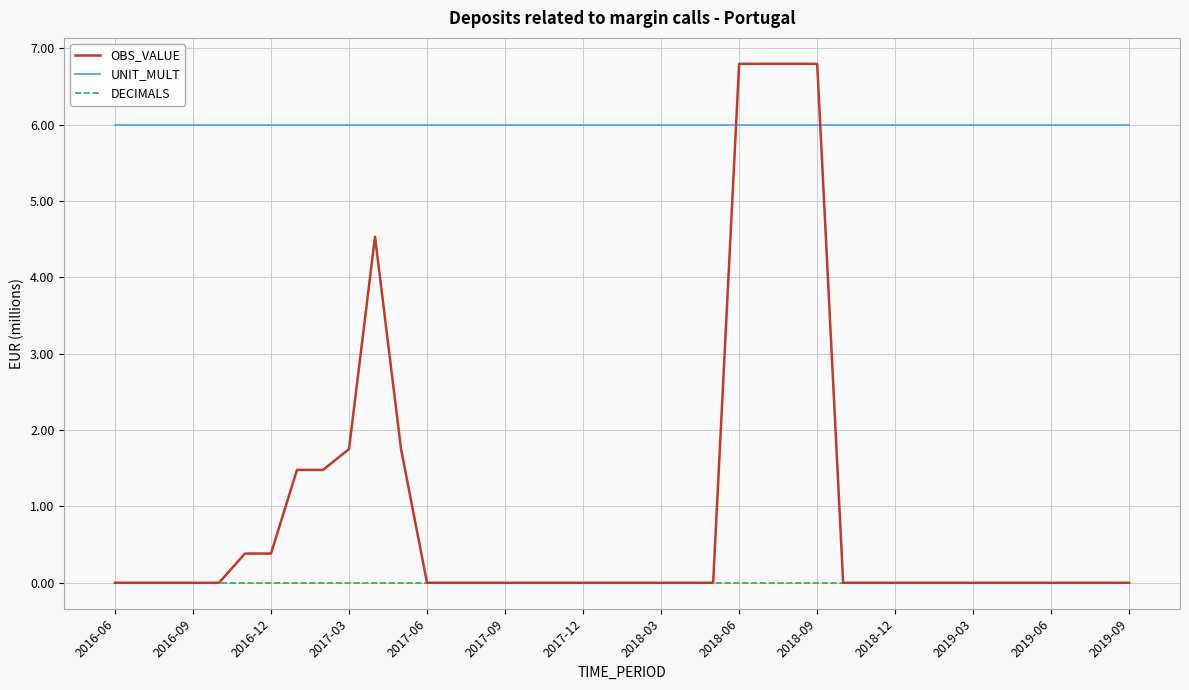

After their last crossing, which series has the higher values: UNIT_MULT or OBS_VALUE?

UNIT_MULT